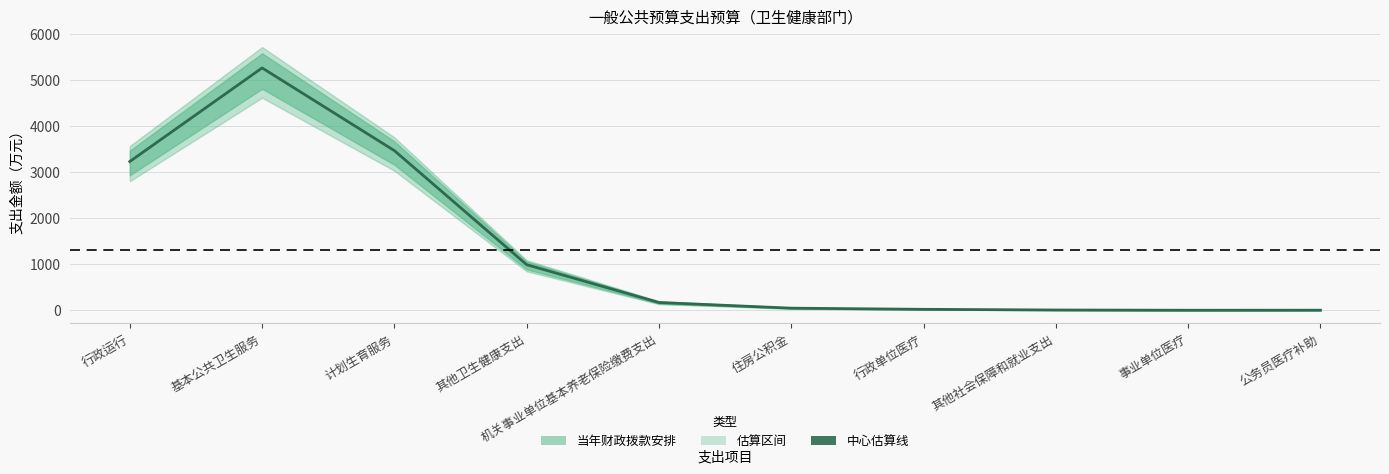

What is the change in value from 住房公积金 to 公务员医疗补助?

-44.0